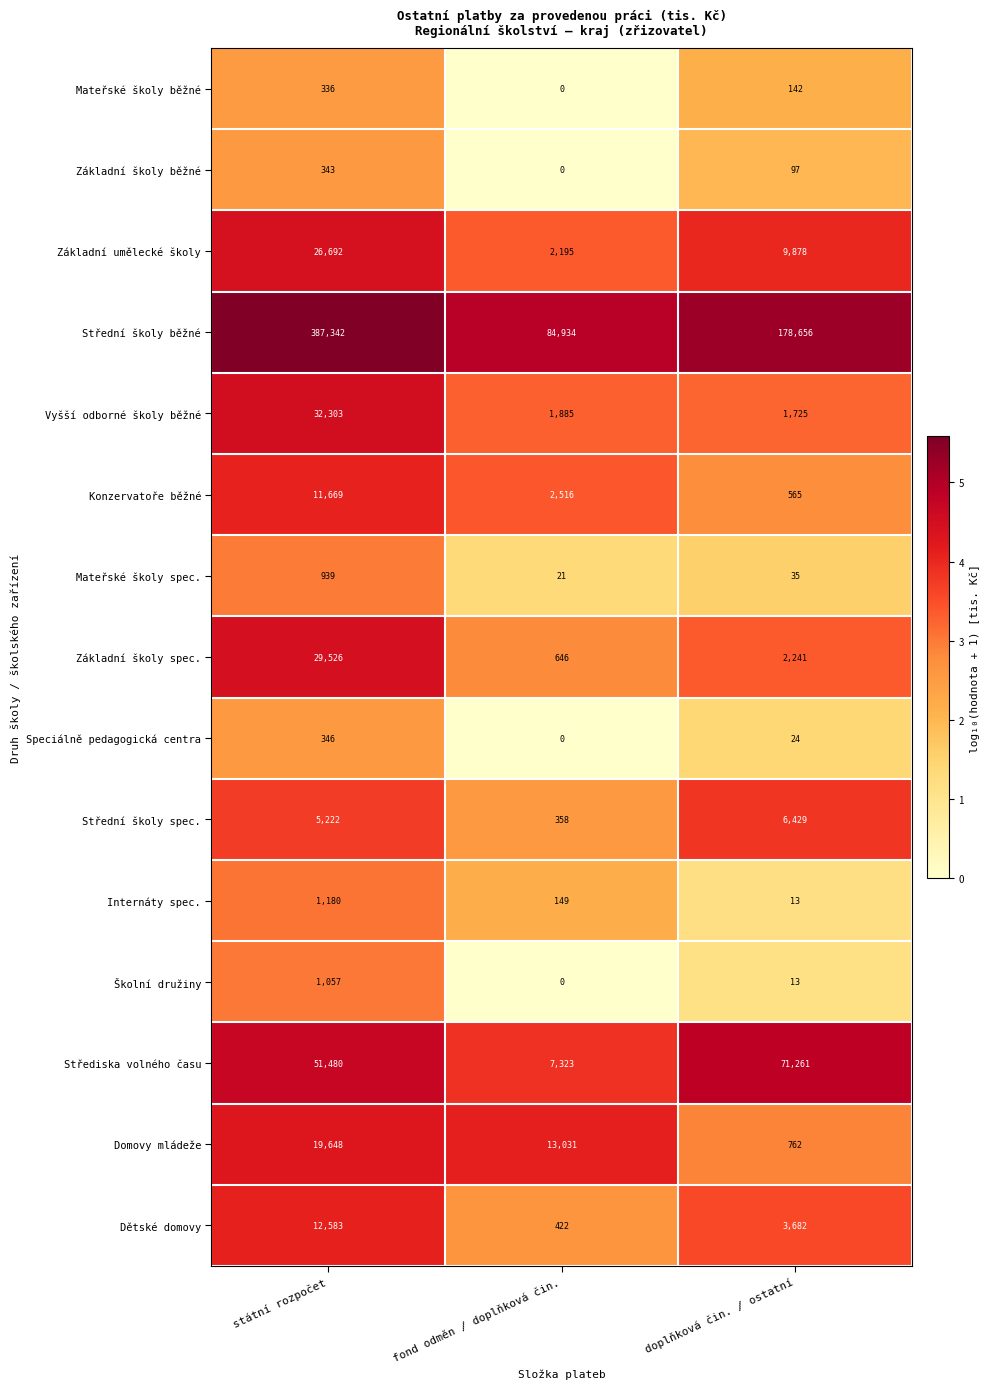

True or false: Základní školy spec. has a value of 646 at fond odměn / doplňková čin..

True